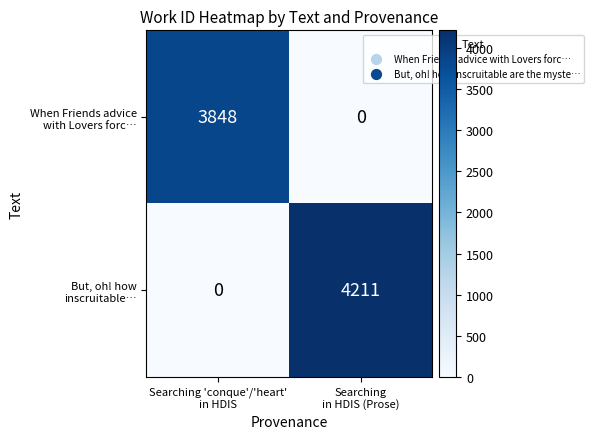

How many series are shown in this chart?

2